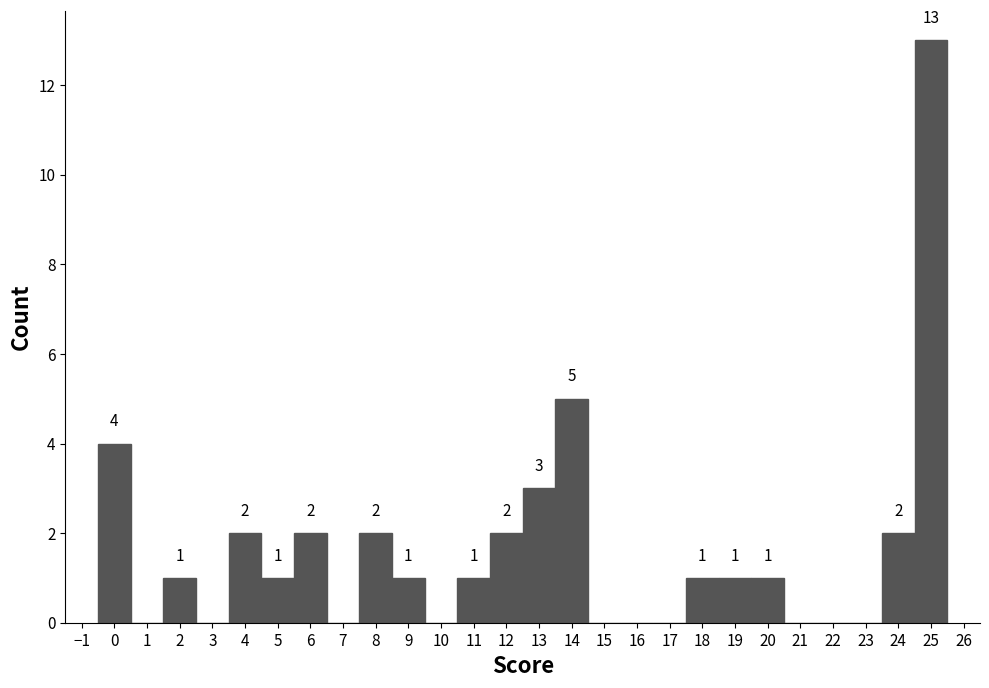

Which range on the x-axis has the tallest bar?

24.5 to 25.5